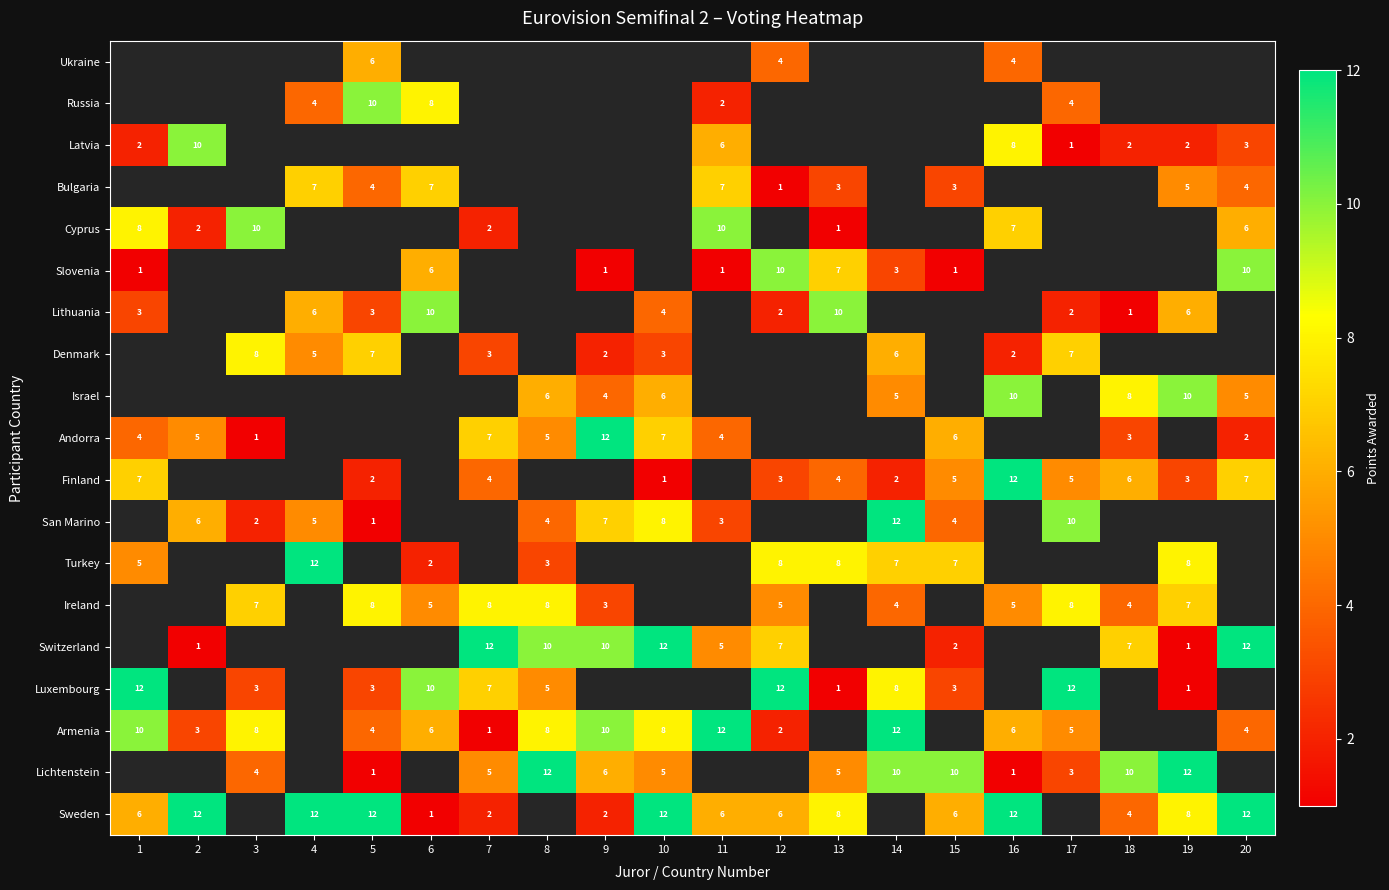

What is the sum of the Finland values at 18 and 19?

9